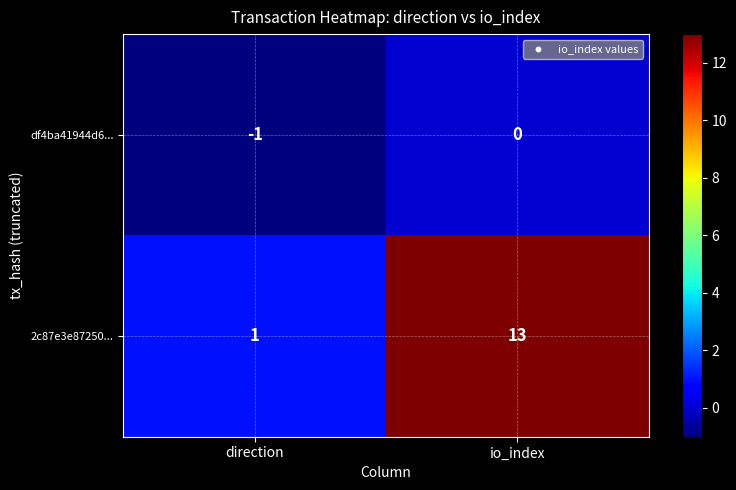

Which series has the largest total across all categories?

2c87e3e87250...